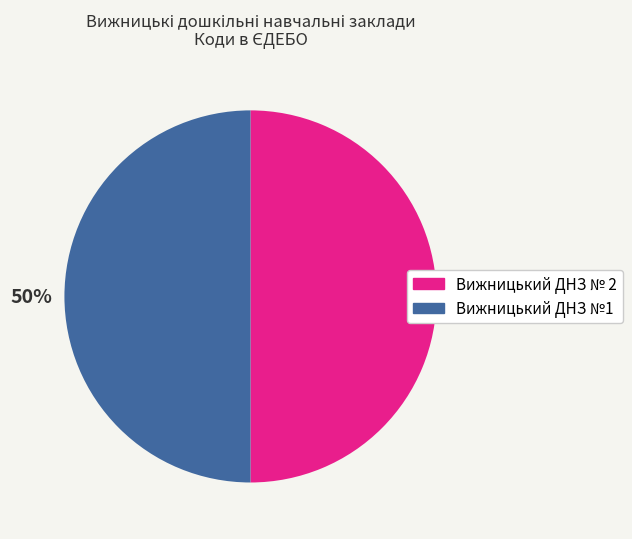

To the nearest percent, what is the combined percentage of Вижницький ДНЗ №1 and Вижницький ДНЗ № 2?

100%